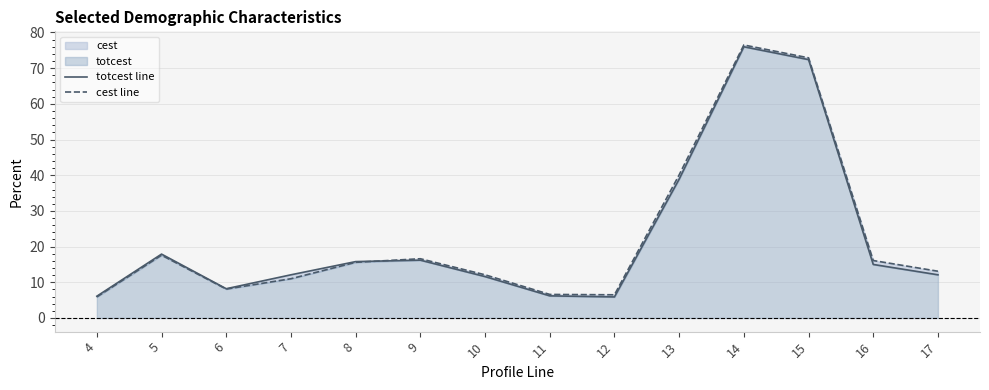

Reading right to left, extract all data points from this chart.

totcest line: 12.1	15.0	72.4	76.0	38.9	5.9	6.2	11.6	16.2	15.8	12.1	8.2	17.9	6.1
cest line: 13.1	16.1	72.9	76.5	40.1	6.5	6.6	12.1	16.6	15.6	11.0	8.1	17.6	5.9